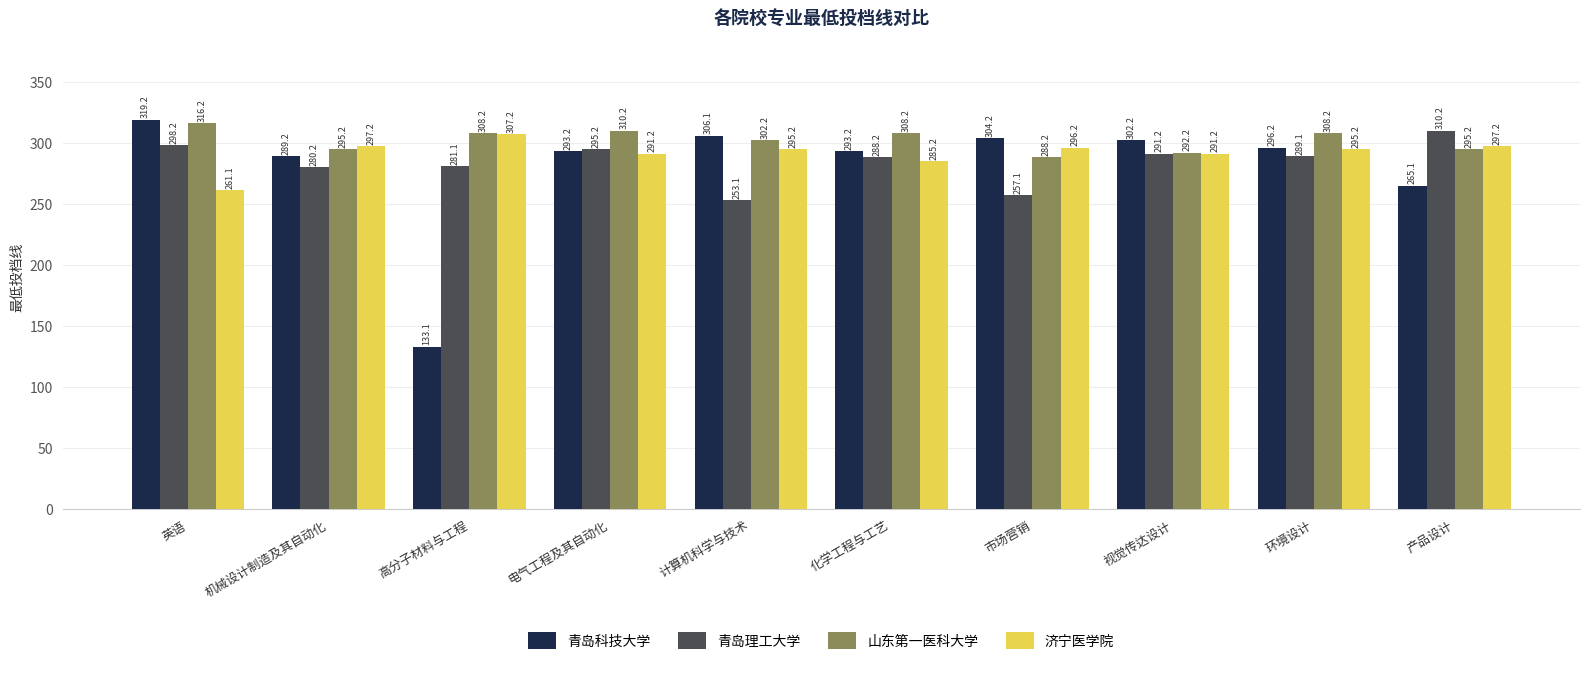

What is the label of the 6th bar from the left?

化学工程与工艺